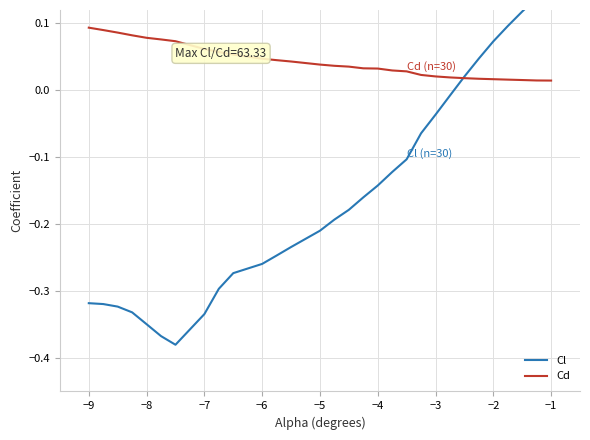

True or false: Cd has more than 2 interior local peaks.

False